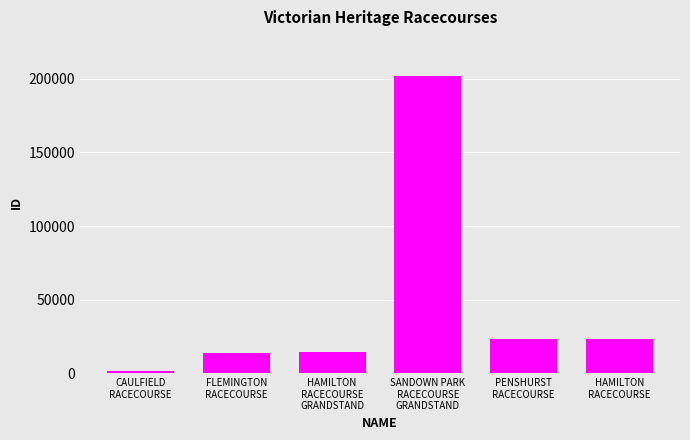

What is the greatest value displayed?

201829